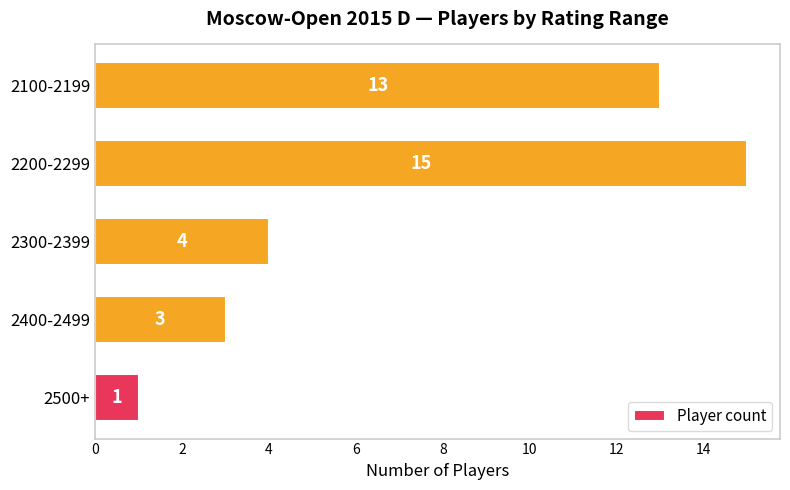

The chart shows a value of 15 at 2200-2299. True or false?

True